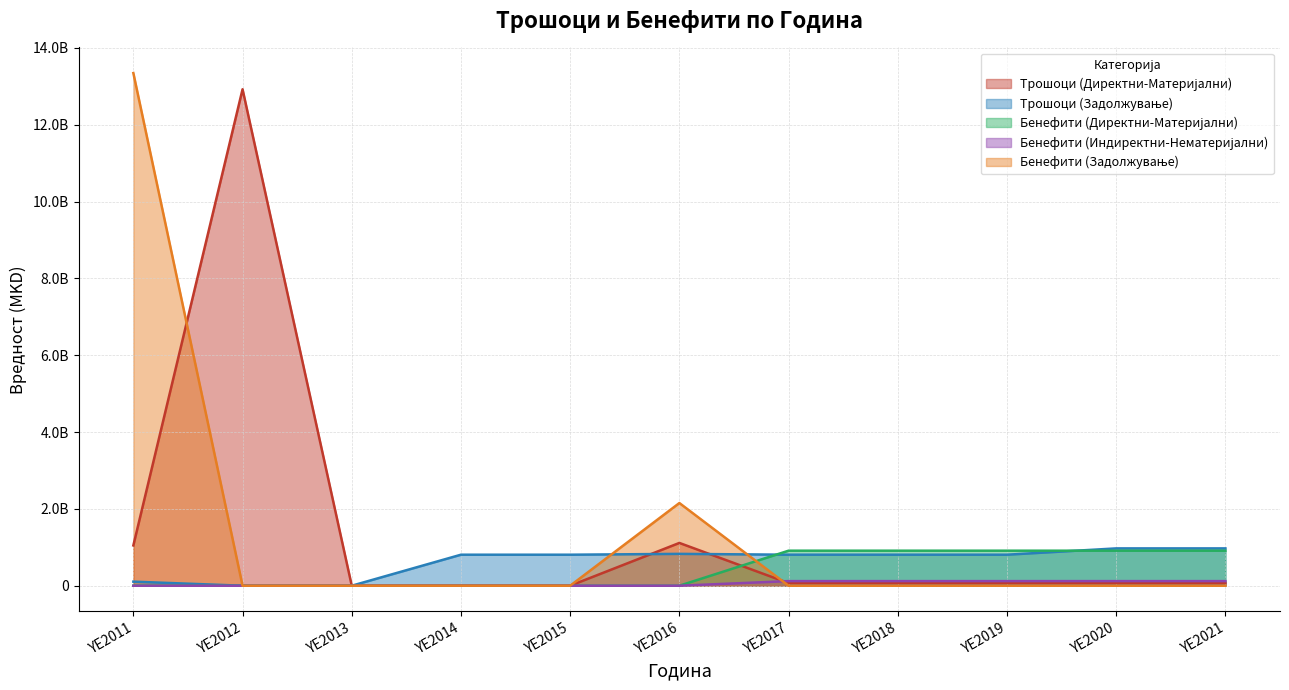

True or false: Бенефити (Индиректни-Нематеријални) has a value of 65537425.7 at YE2017.

False